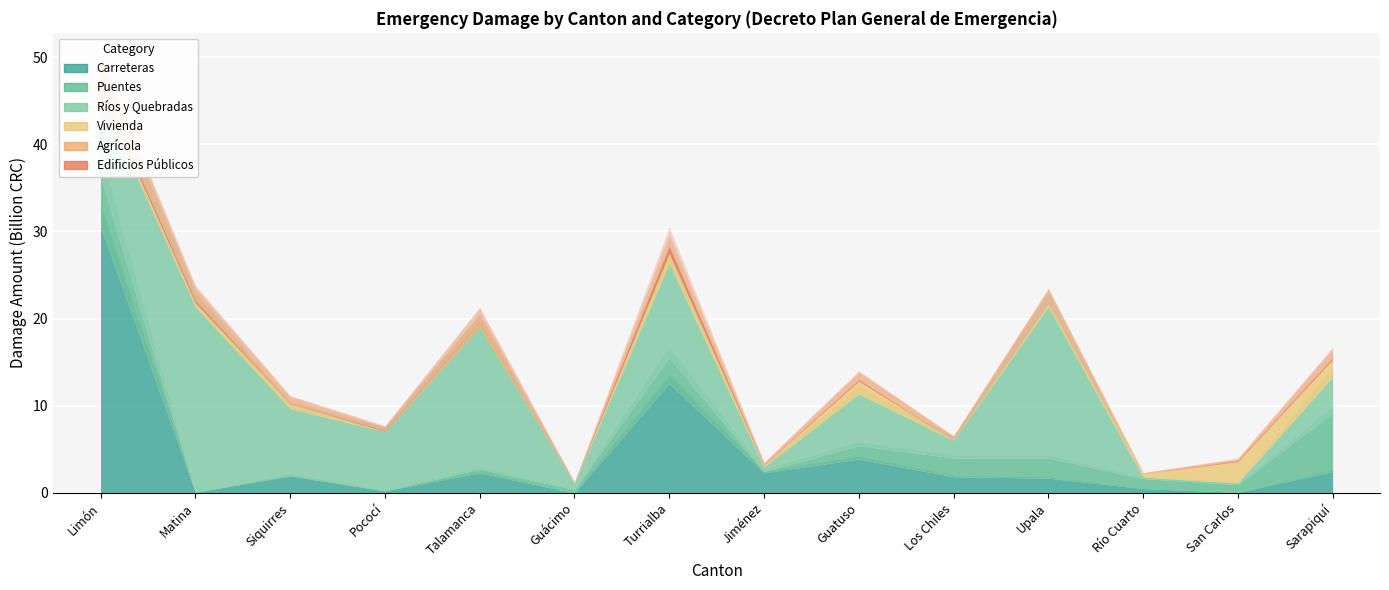

True or false: Agrícola and Edificios Públicos cross at least once.

True